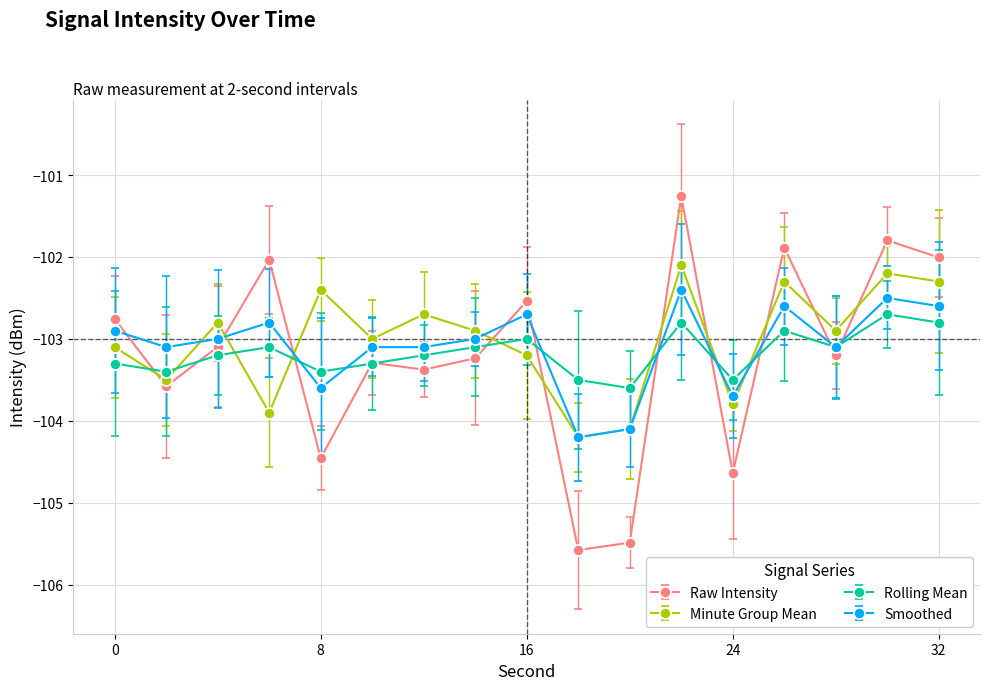

At how many categories does at least one series exceed -105?

17